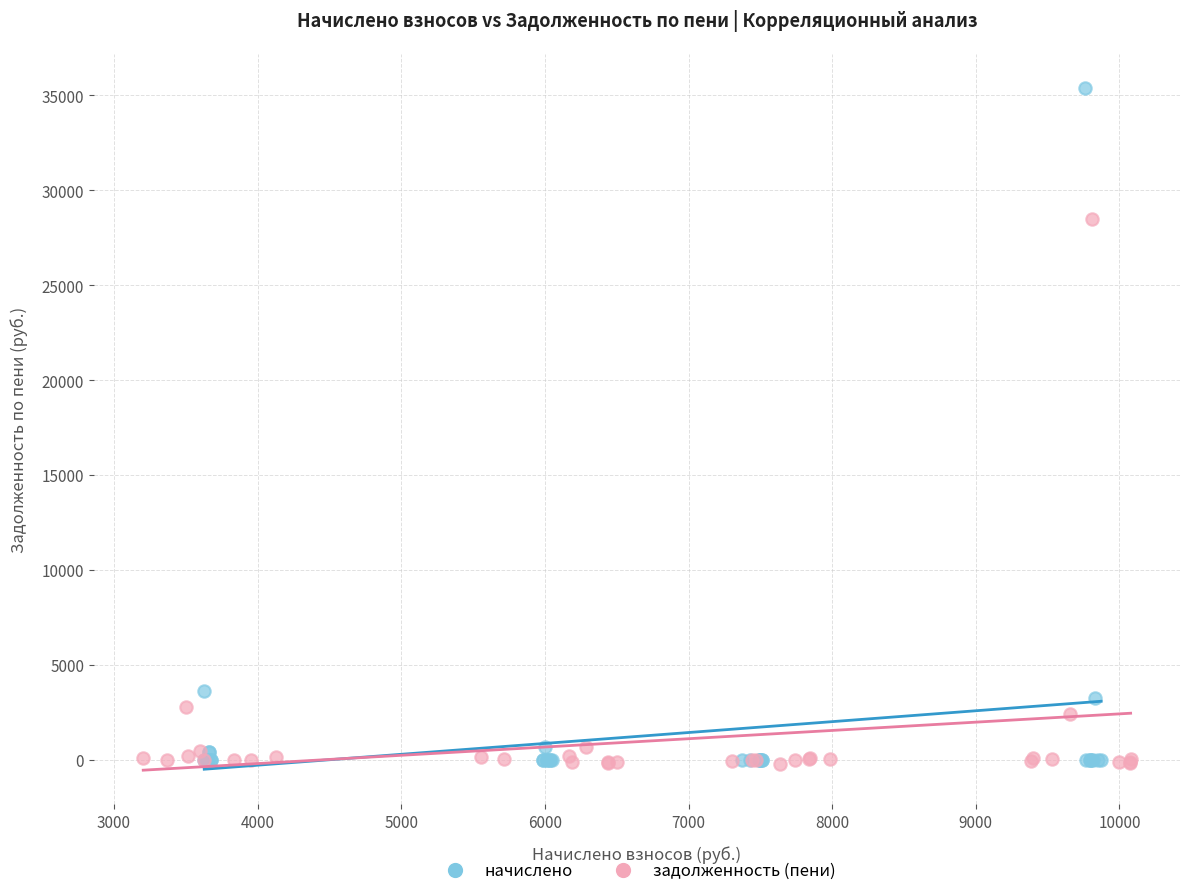

Which series reaches the maximum Y coordinate?

начислено